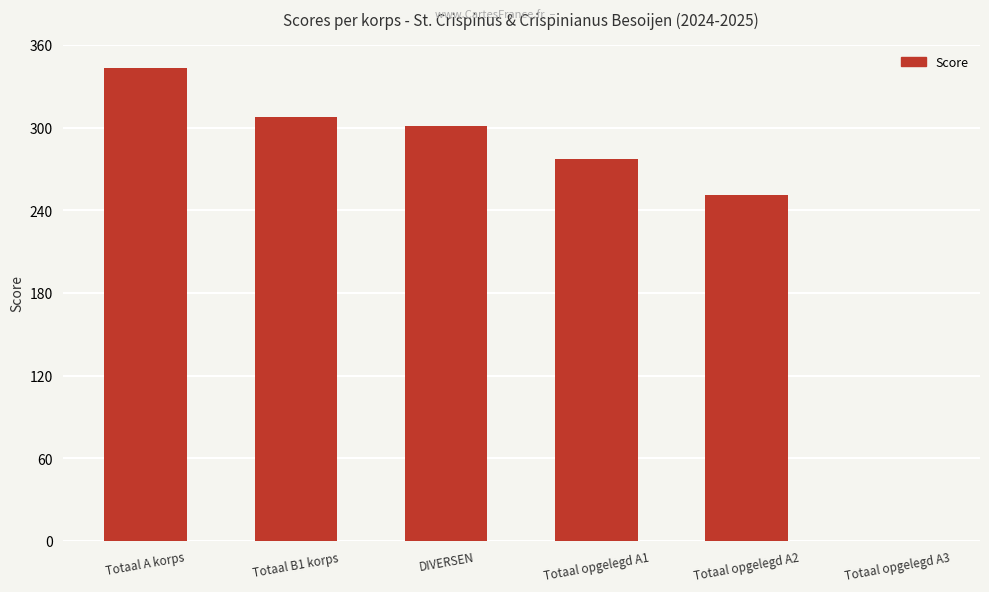

The chart shows a value of 207 at Totaal A korps. True or false?

False